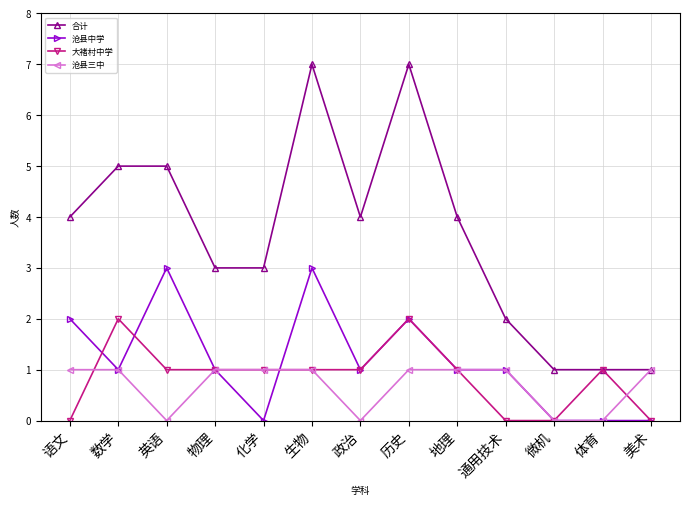

How many lines are shown in the chart?

4